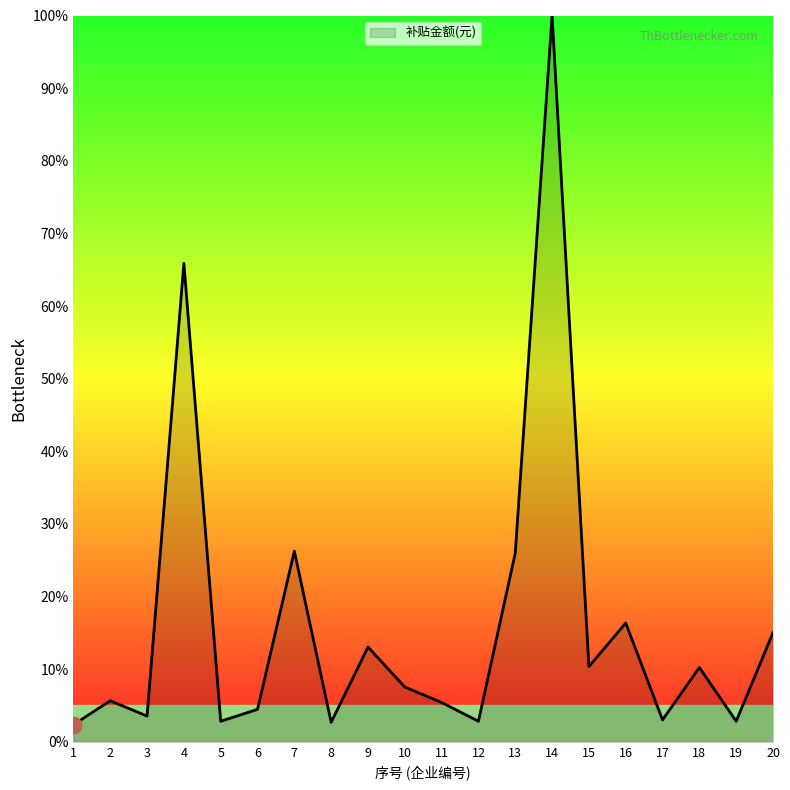

How many interior local peaks (higher than both neighbors) does the data have?

7